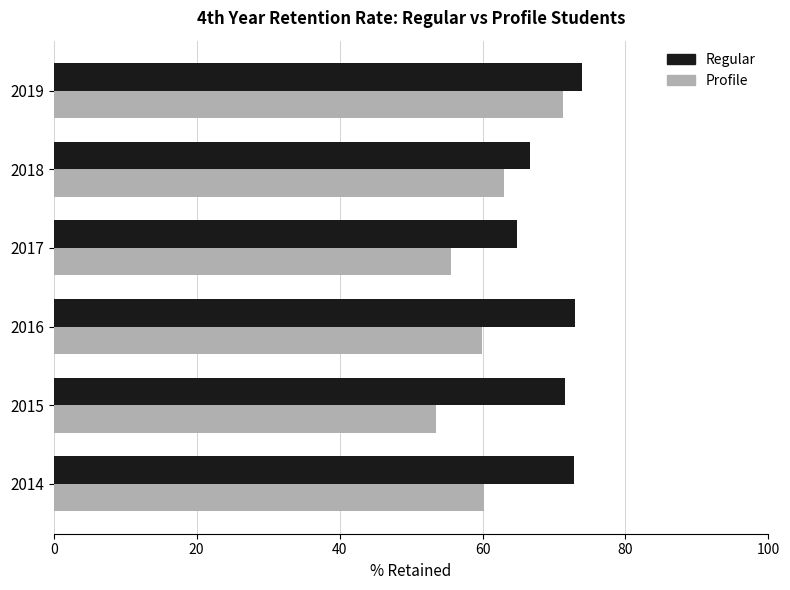

What is the highest value of the Profile series?

71.3